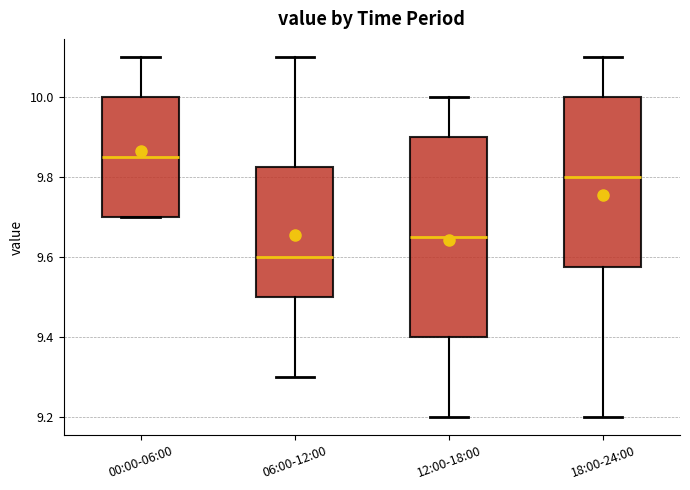

Reading left to right, transcribe this box plot: for each box, give where its median line is, the range the box spans, and where its two whiskers end, as read against the y-axis. The values are not printed on the chart, so give them approximately, as read against the axis.

00:00-06:00: median 9.86, box 9.70 to 10.00, whiskers 9.70 to 10.10
06:00-12:00: median 9.60, box 9.50 to 9.82, whiskers 9.30 to 10.10
12:00-18:00: median 9.66, box 9.40 to 9.90, whiskers 9.20 to 10.00
18:00-24:00: median 9.80, box 9.58 to 10.00, whiskers 9.20 to 10.10